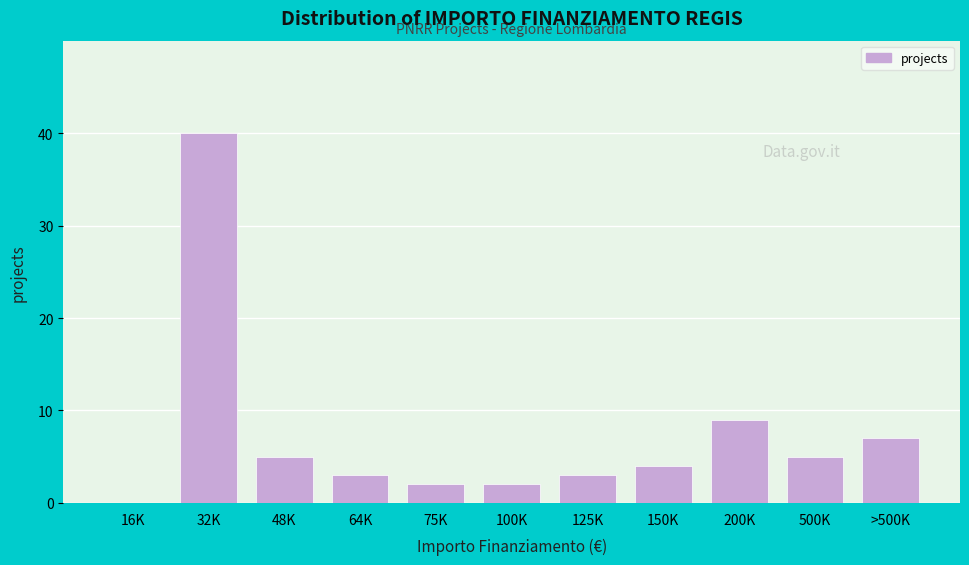

Reading left to right, list all the values displayed in this chart.

16K=0	32K=40	48K=5	64K=3	75K=2	100K=2	125K=3	150K=4	200K=9	500K=5	>500K=7